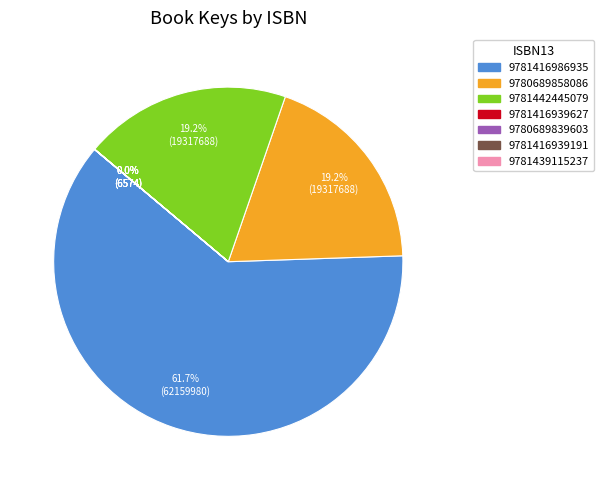

To the nearest percent, what portion does 9781416986935 represent?

62%